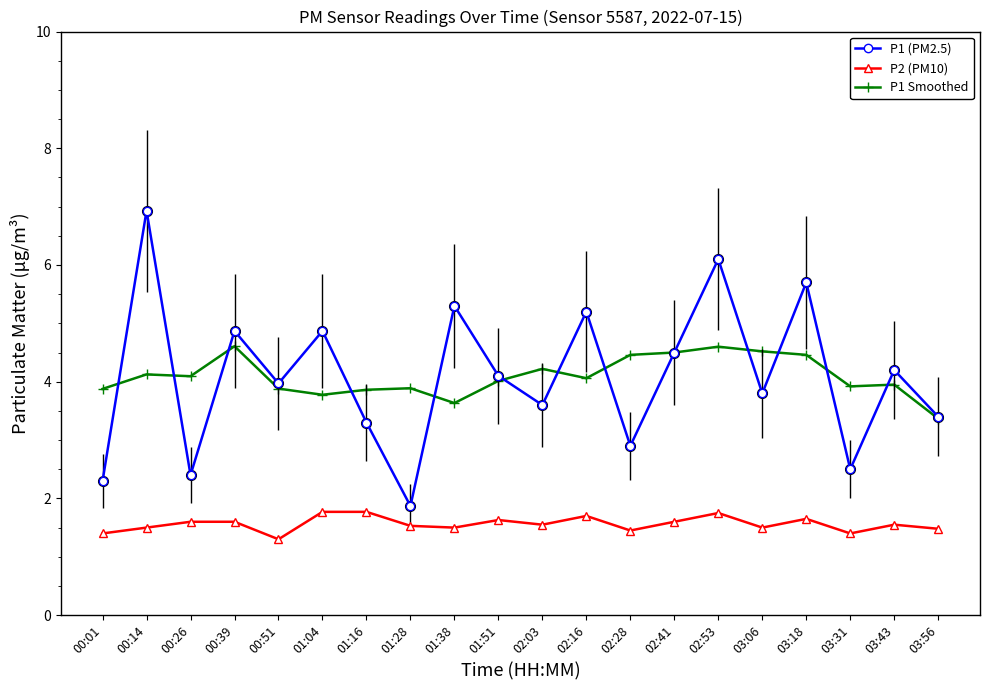

At how many categories does at least one series exceed 1?

20